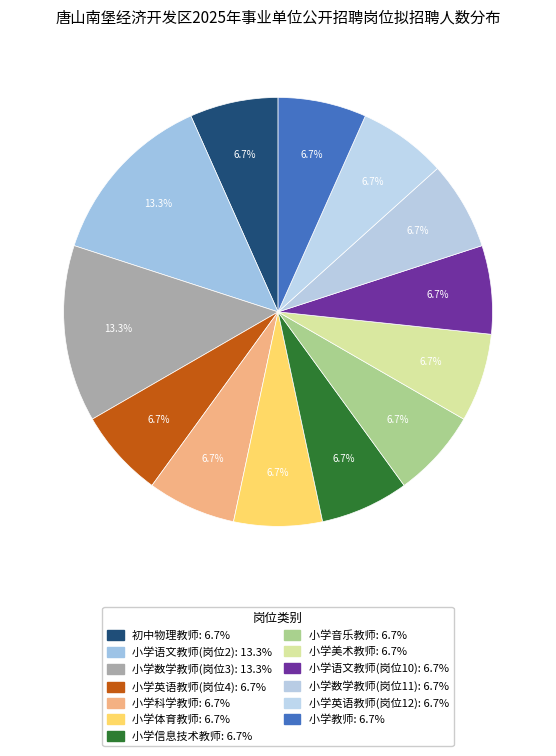

What percentage is the 小学语文教师(岗位10) slice, to the nearest percent?

7%